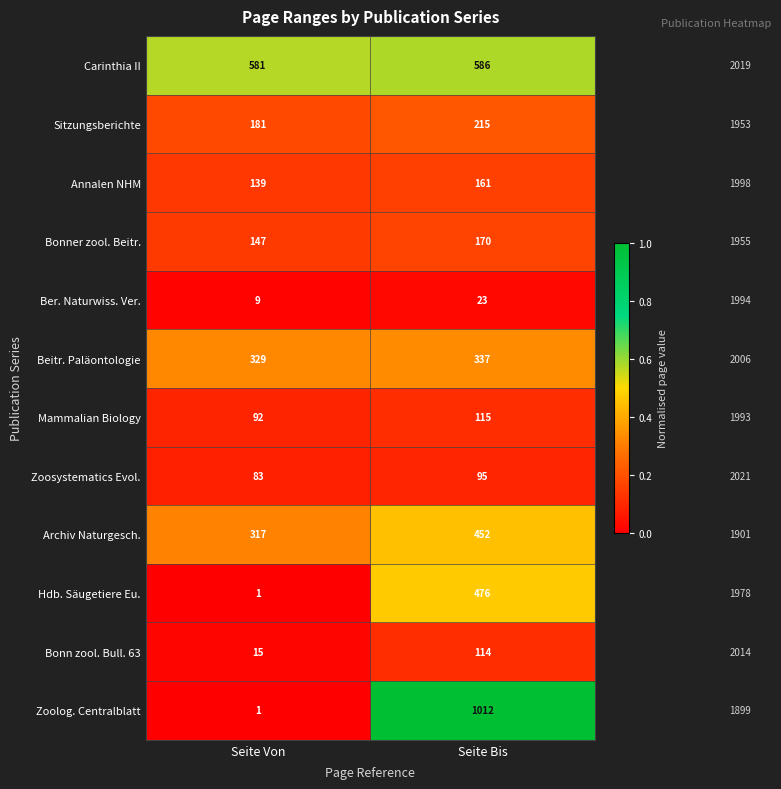

List the labels in order of Sitzungsberichte value, largest first.

Seite Bis, Seite Von